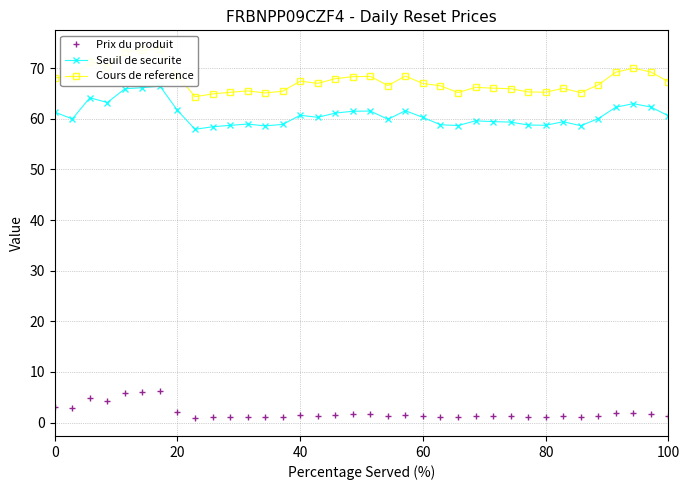

How many data points in Cours de reference are above 67?

17